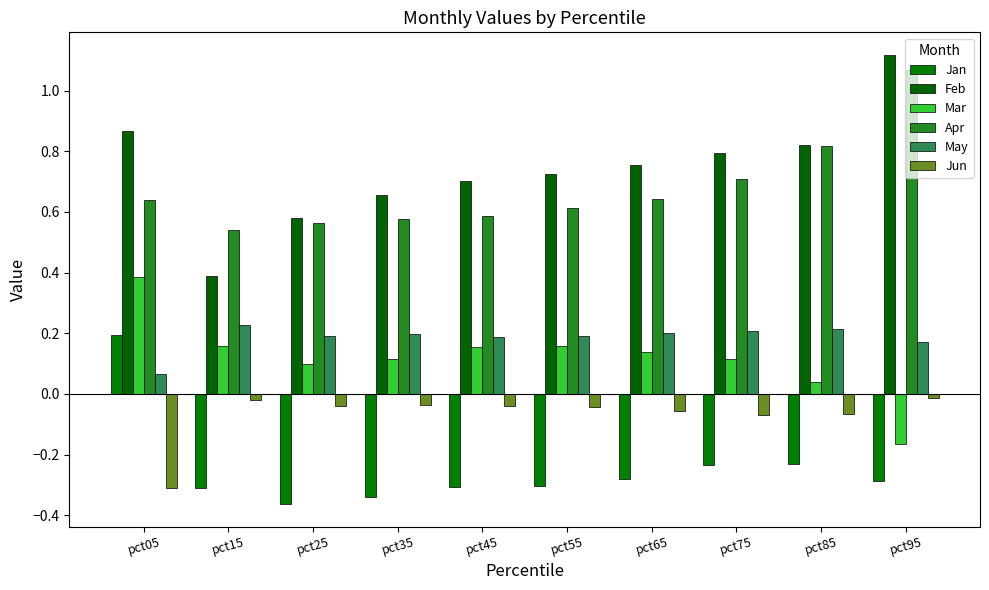

What is the average value of the Jun series?

-0.1